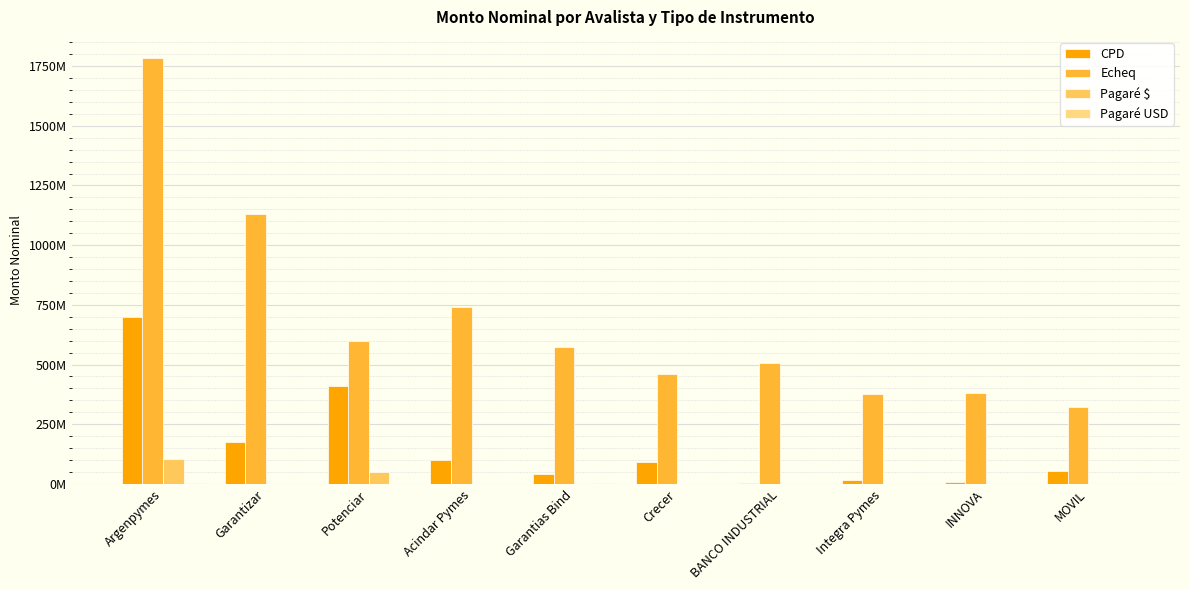

At which label does Pagaré $ reach its peak?

Argenpymes